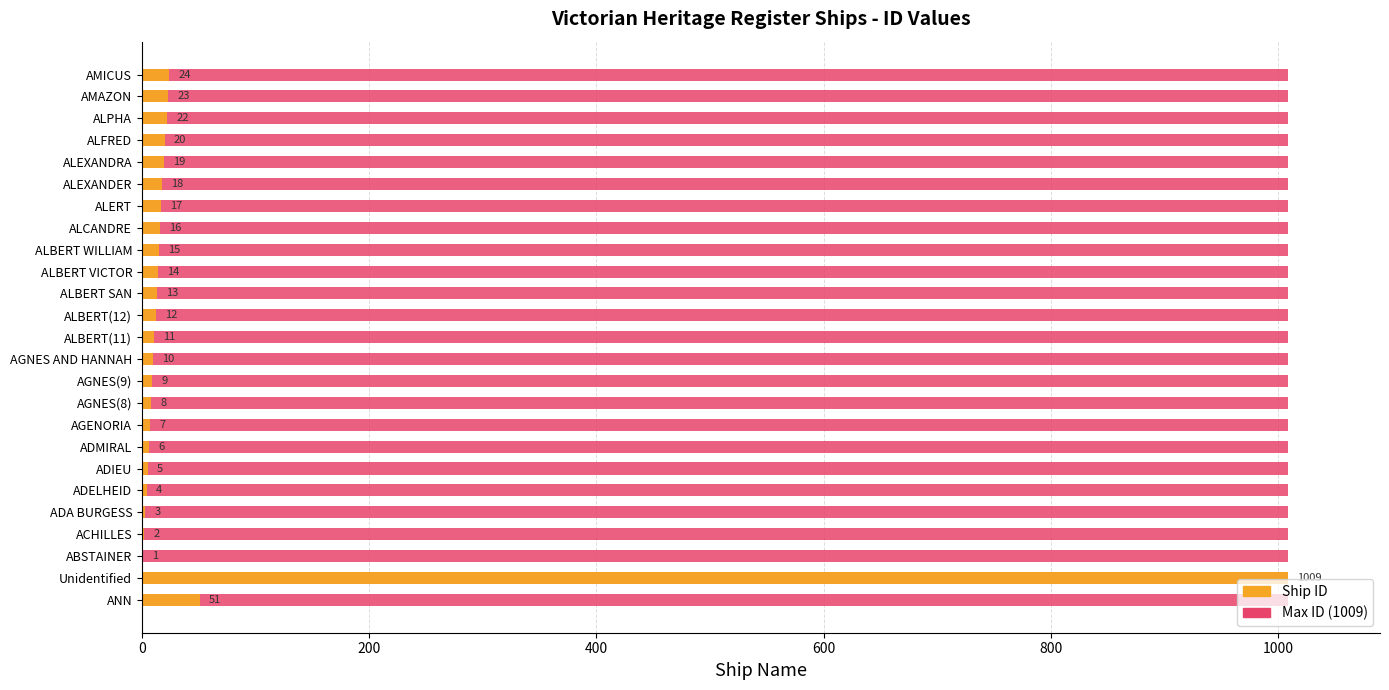

How many groups of bars are there?

25